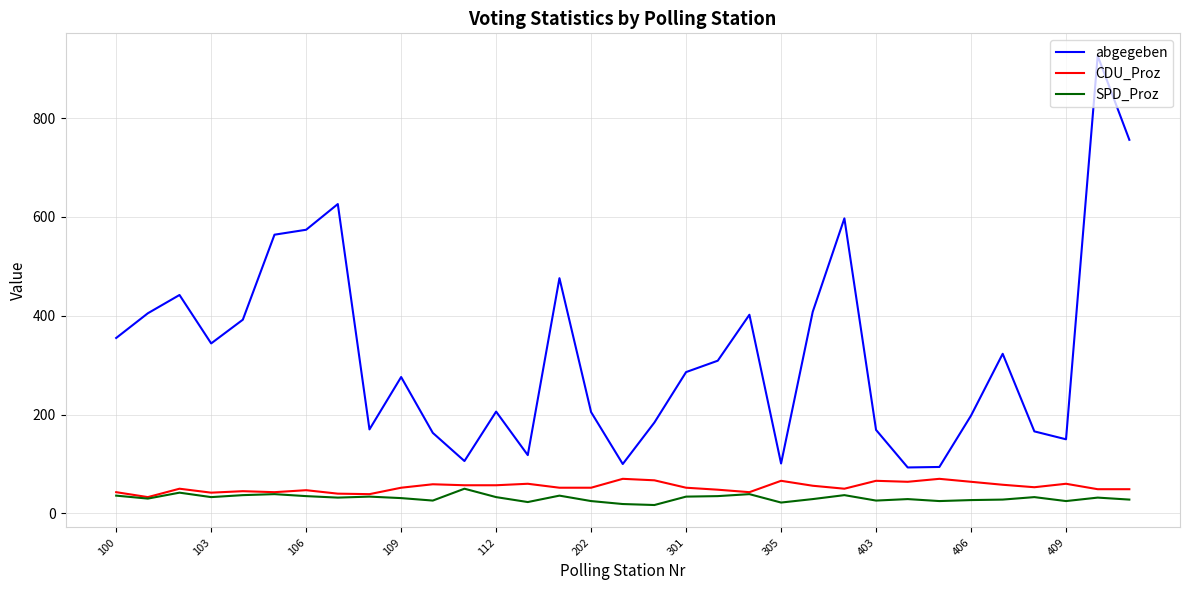

What are all the series names shown in the legend?

abgegeben, CDU_Proz, SPD_Proz